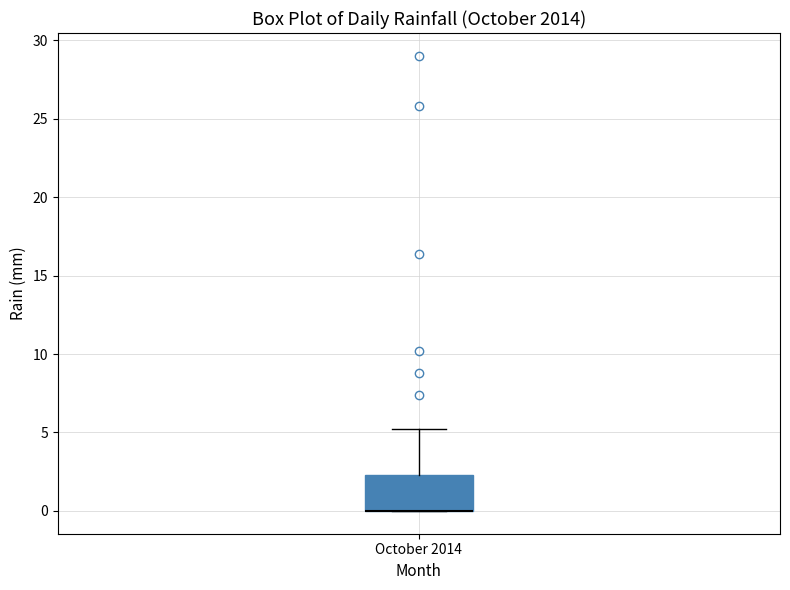

Transcribe this box plot: give where the median line is, the range the box spans, and where the two whiskers end, as read against the y-axis. The values are not printed on the chart, so give them approximately, as read against the axis.

median 0.0 (drawn on the box's lower edge), box 0.0 to 2.5, whiskers 0.0 to 5.0